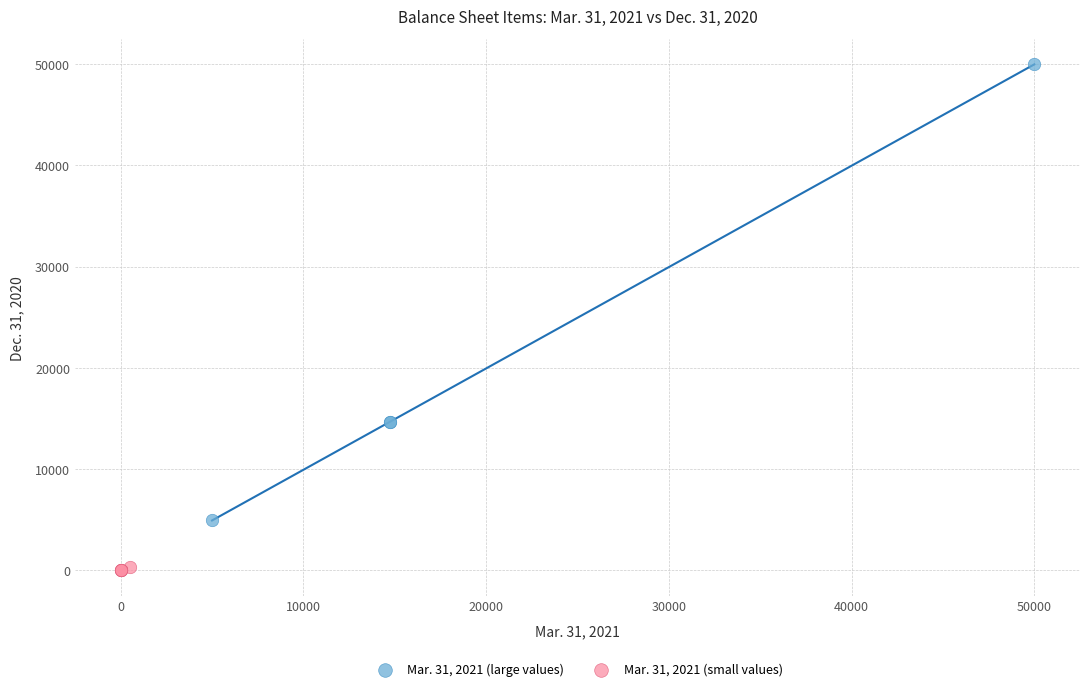

Which series reaches the maximum Y coordinate?

Mar. 31, 2021 (large values)